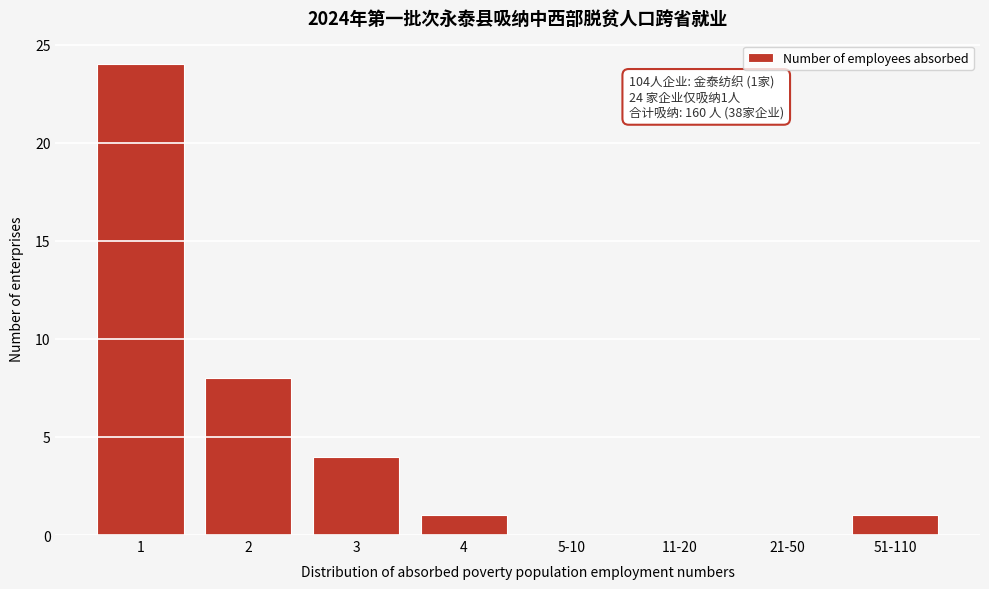

Reading left to right, extract all data points from this chart.

1=24	2=8	3=4	4=1	5-10=0	11-20=0	21-50=0	51-110=1